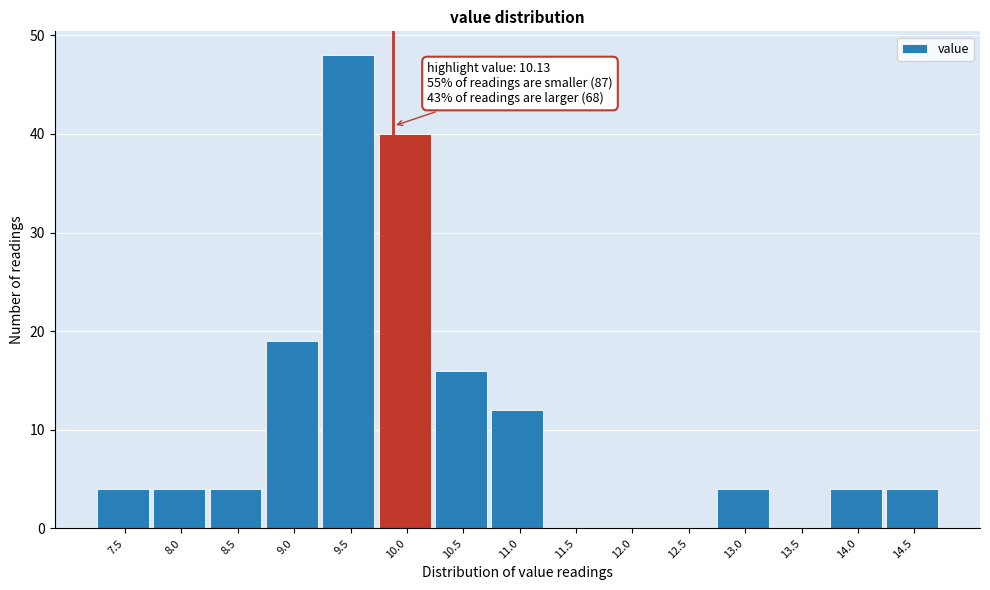

Reading right to left, extract all data points from this chart.

14.5=4	14.0=4	13.5=0	13.0=4	12.5=0	12.0=0	11.5=0	11.0=12	10.5=16	10.0=40	9.5=48	9.0=19	8.5=4	8.0=4	7.5=4